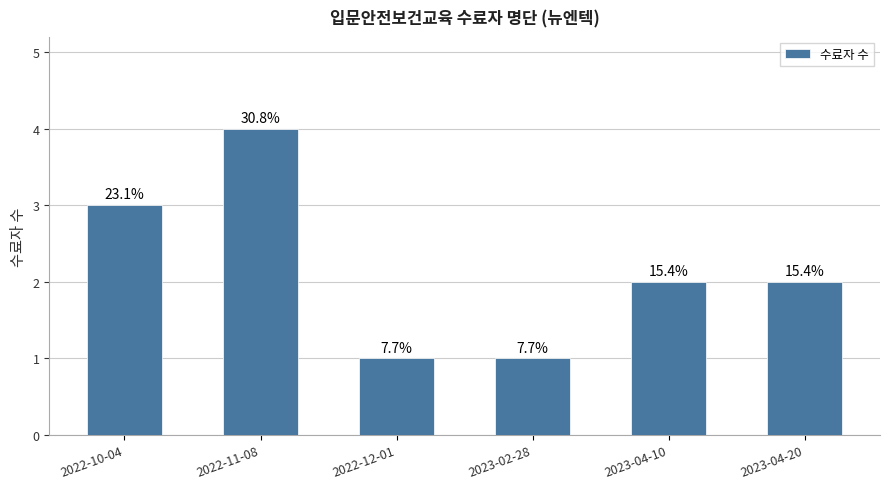

Are the bars horizontal?

No